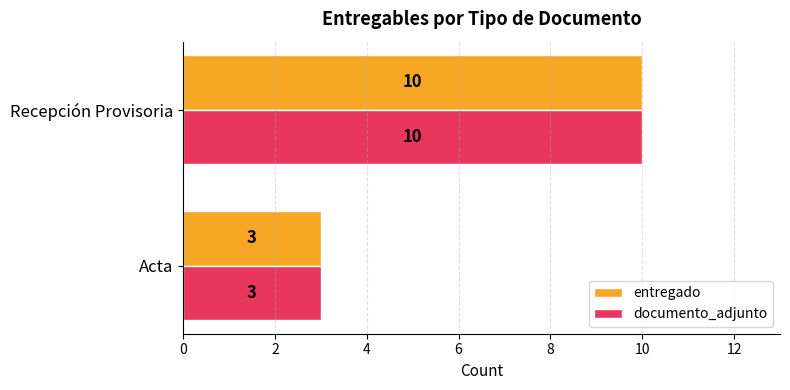

What is the sum of all entregado values?

13